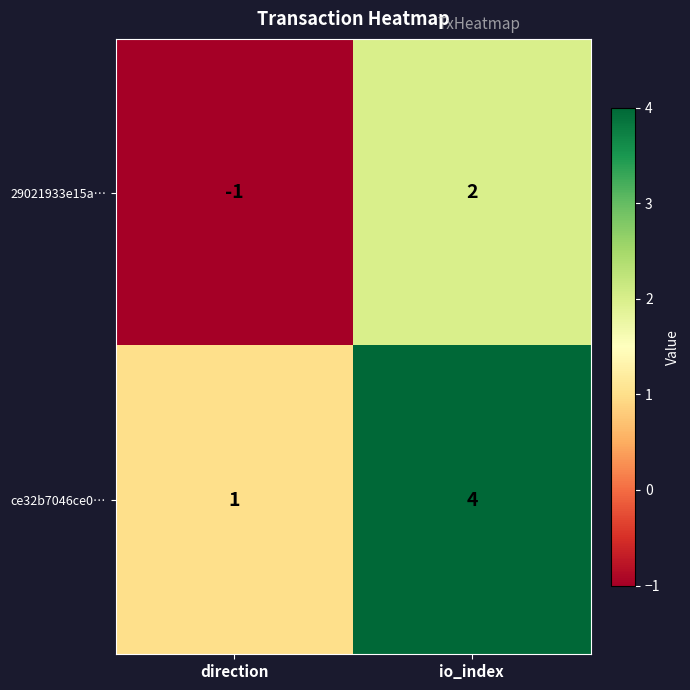

Which category has the highest value across all series?

io_index